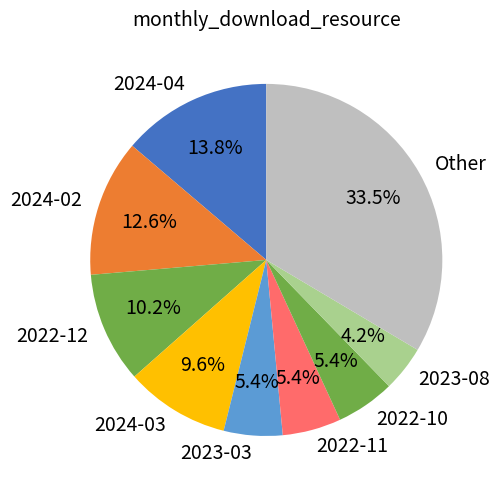

Do 2024-02 and 2022-10 together represent more than half of the pie?

No